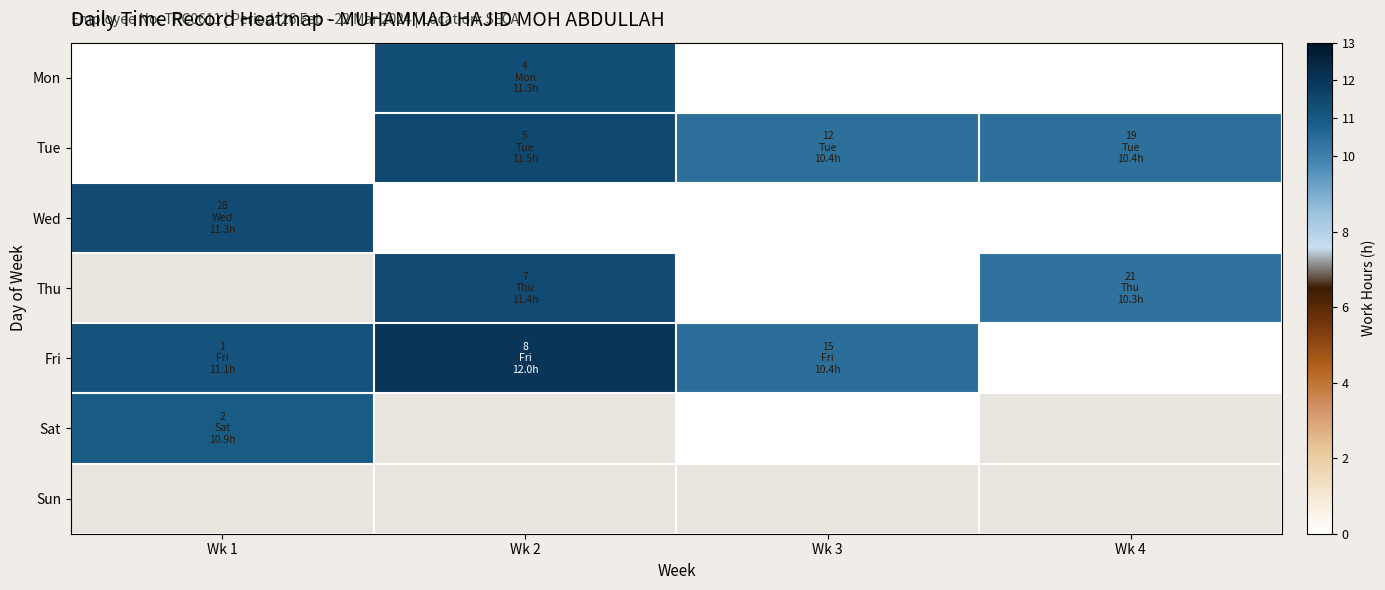

What is the spread (max minus min) of values at Wk 2?

12.0